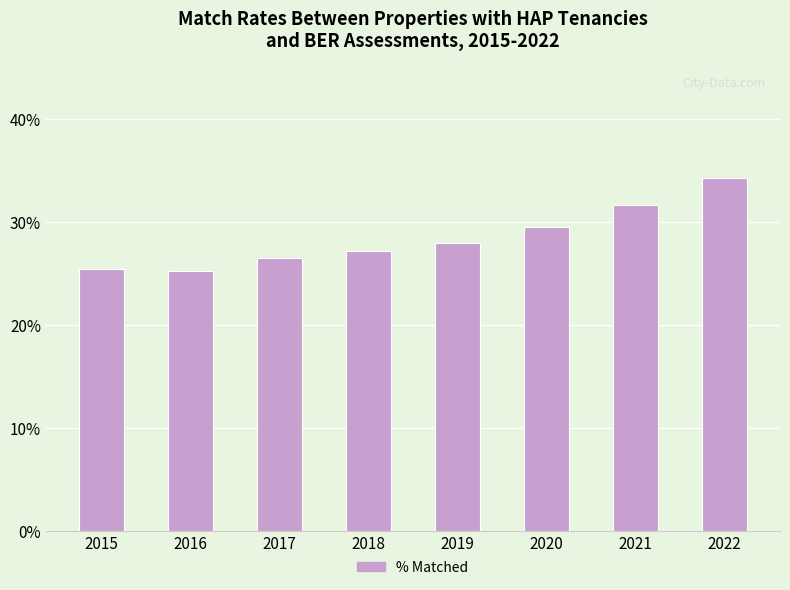

What is the difference between the maximum and minimum values?

9.0